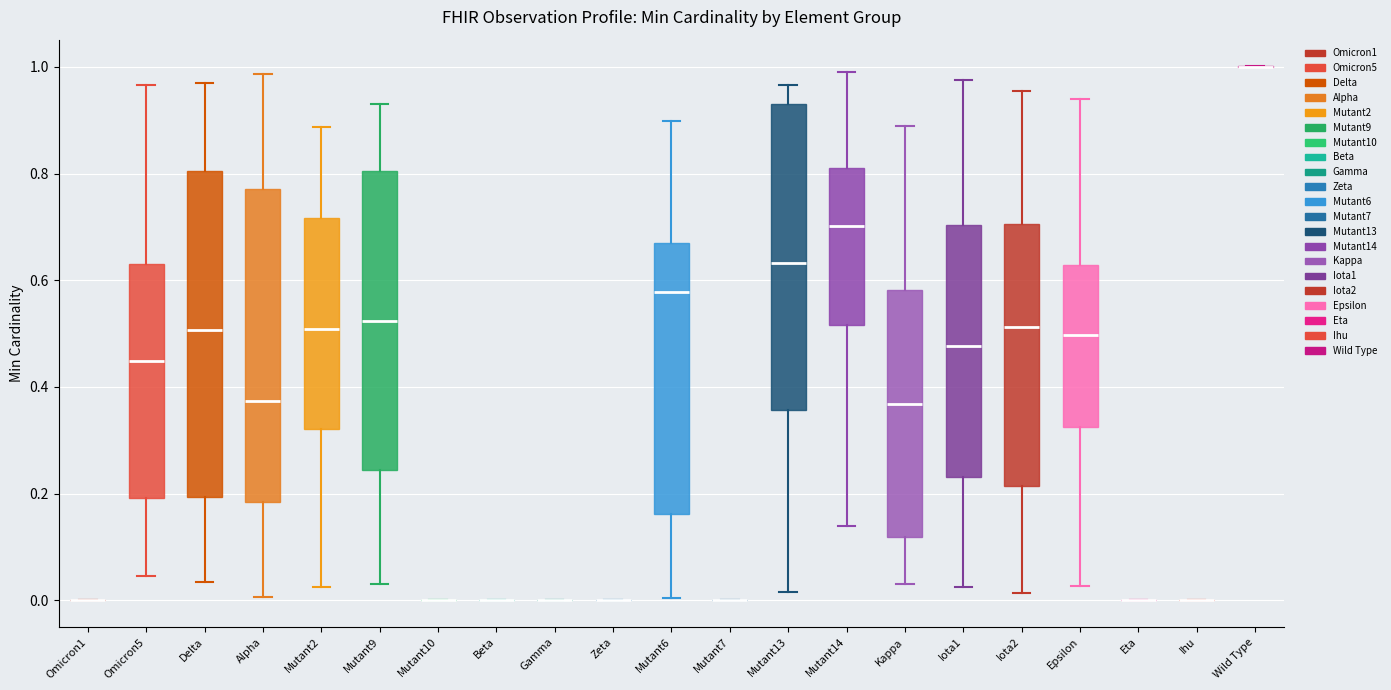

Reading left to right, read every box against the y-axis: the position of its median line, the range the box covers, and the ends of its whiskers. The values are not printed on the chart, so give them approximately, as read against the axis.

Omicron1: box collapsed to a line at 0.00, whiskers 0.00 to 0.00
Omicron5: median 0.44, box 0.20 to 0.62, whiskers 0.04 to 0.96
Delta: median 0.50, box 0.20 to 0.80, whiskers 0.04 to 0.96
Alpha: median 0.38, box 0.18 to 0.78, whiskers 0.00 to 0.98
Mutant2: median 0.50, box 0.32 to 0.72, whiskers 0.02 to 0.88
Mutant9: median 0.52, box 0.24 to 0.80, whiskers 0.04 to 0.92
Mutant10: box collapsed to a line at 0.00, whiskers 0.00 to 0.00
Beta: box collapsed to a line at 0.00, whiskers 0.00 to 0.00
Gamma: box collapsed to a line at 0.00, whiskers 0.00 to 0.00
Zeta: box collapsed to a line at 0.00, whiskers 0.00 to 0.00
Mutant6: median 0.58, box 0.16 to 0.68, whiskers 0.00 to 0.90
Mutant7: box collapsed to a line at 0.00, whiskers 0.00 to 0.00
Mutant13: median 0.64, box 0.36 to 0.94, whiskers 0.02 to 0.96
Mutant14: median 0.70, box 0.52 to 0.80, whiskers 0.14 to 1.00
Kappa: median 0.36, box 0.12 to 0.58, whiskers 0.04 to 0.90
Iota1: median 0.48, box 0.24 to 0.70, whiskers 0.02 to 0.98
Iota2: median 0.52, box 0.22 to 0.70, whiskers 0.02 to 0.96
Epsilon: median 0.50, box 0.32 to 0.62, whiskers 0.02 to 0.94
Eta: box collapsed to a line at 0.00, whiskers 0.00 to 0.00
Ihu: box collapsed to a line at 0.00, whiskers 0.00 to 0.00
Wild Type: box collapsed to a line at 1.00, whiskers 1.00 to 1.00